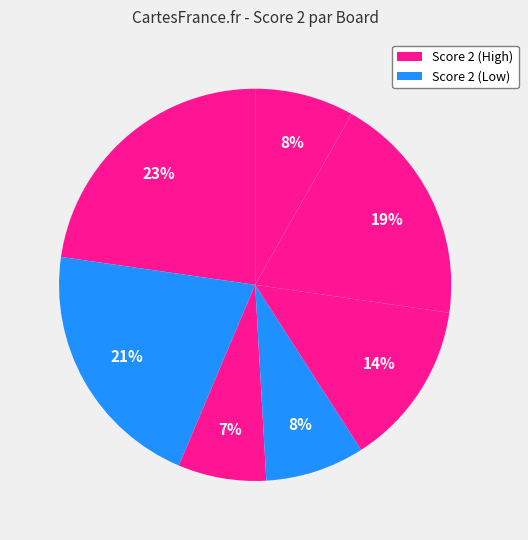

How many slices are in this pie chart?

7